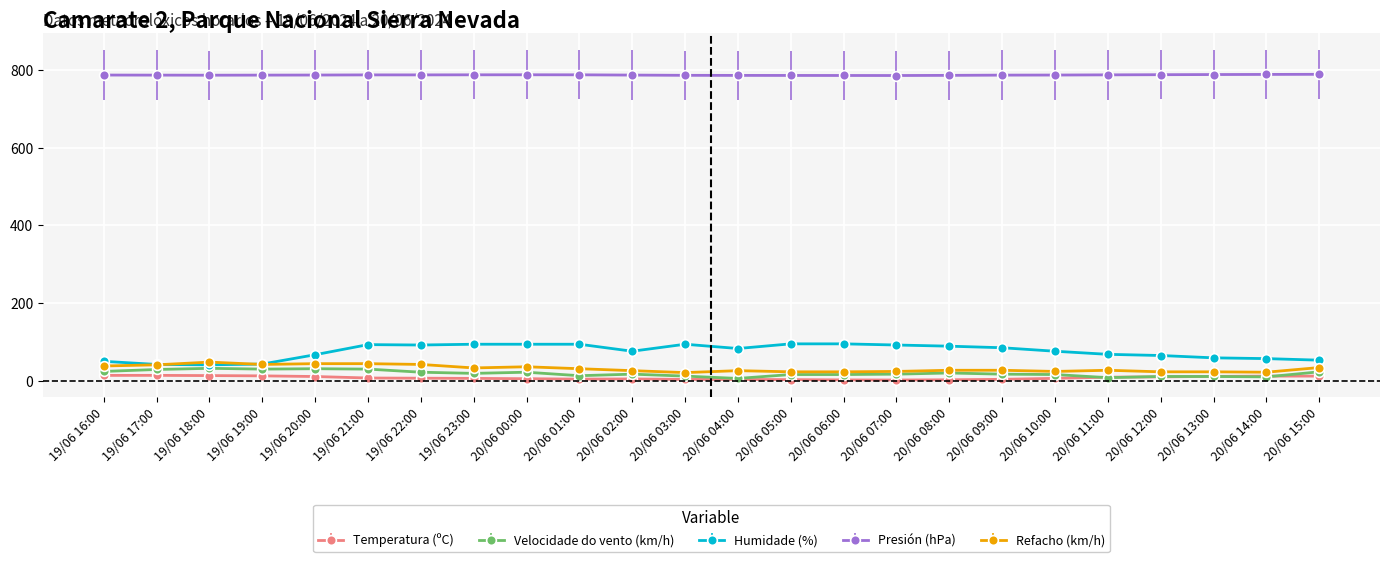

True or false: Velocidade do vento (km/h) has more than 0 points higher than both neighbors.

True